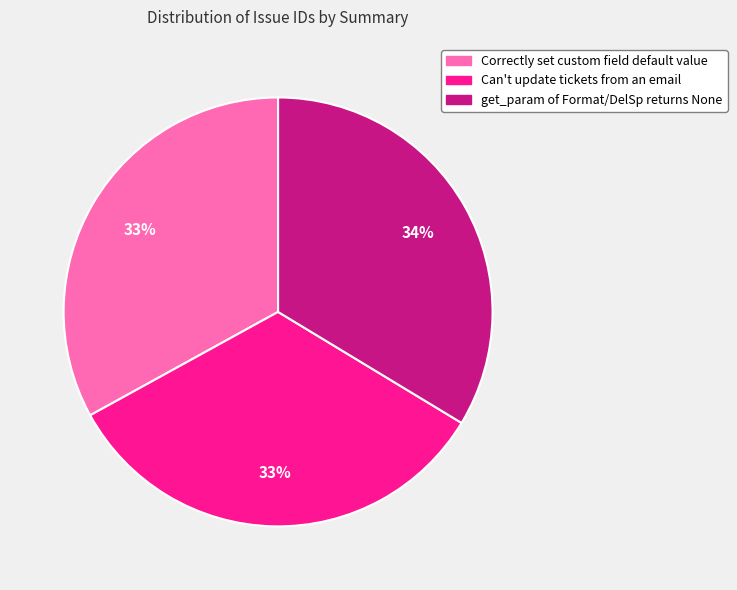

Is the sum of get_param of Format/DelSp returns None and Can't update tickets from an email greater than half?

Yes